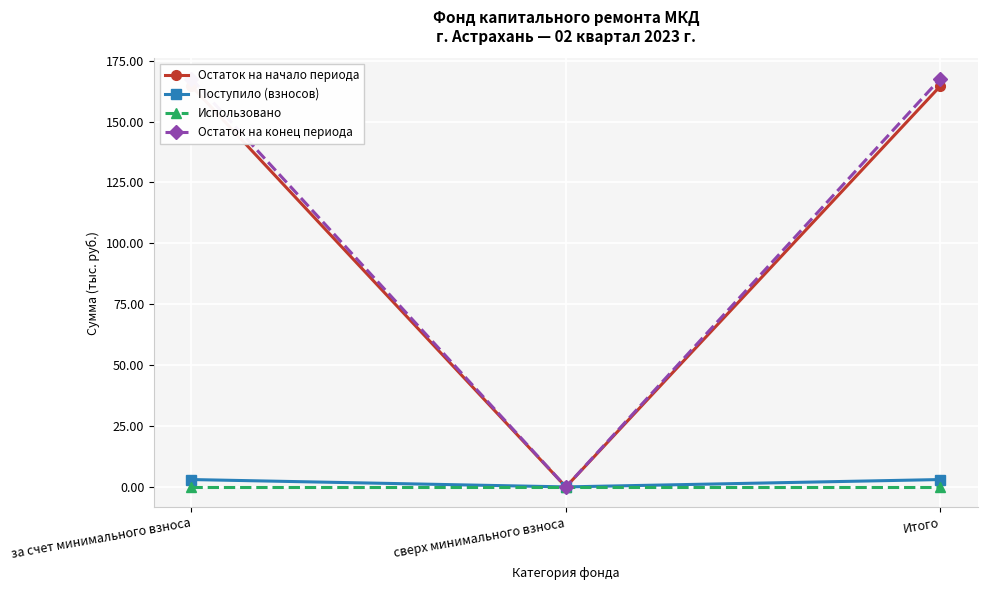

True or false: Остаток на начало периода has a value of 0.0 at сверх минимального взноса.

True